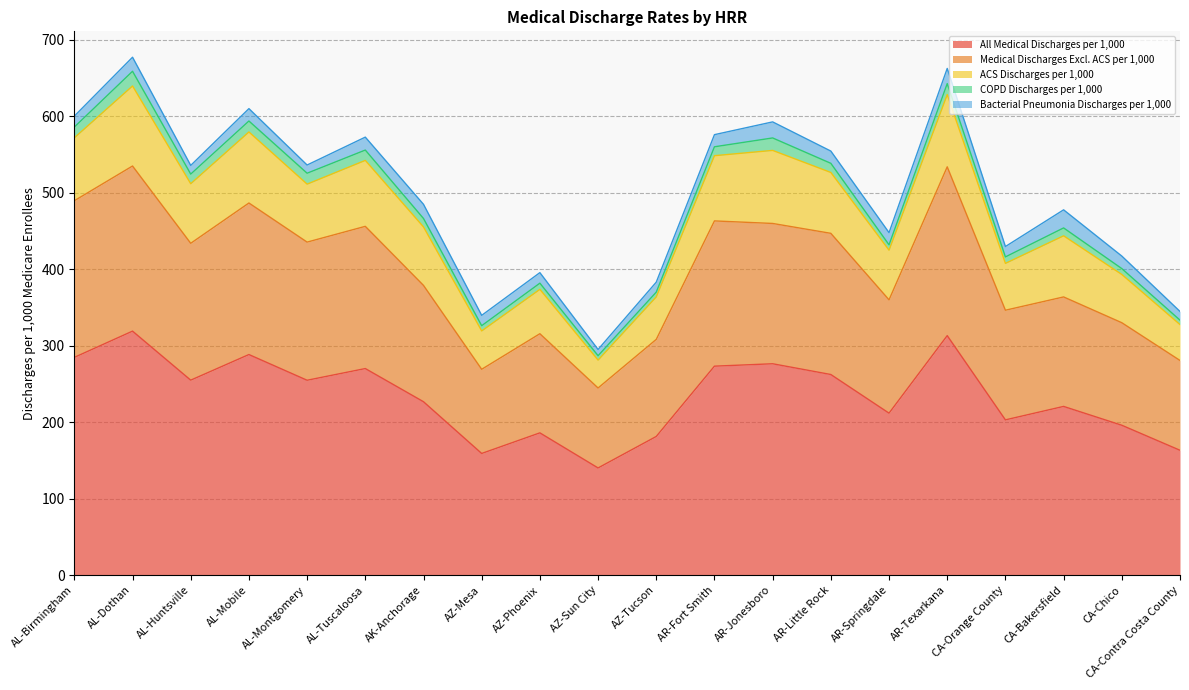

Rank the series at CA-Bakersfield from lowest to highest value.

COPD Discharges per 1,000, Bacterial Pneumonia Discharges per 1,000, ACS Discharges per 1,000, Medical Discharges Excl. ACS per 1,000, All Medical Discharges per 1,000